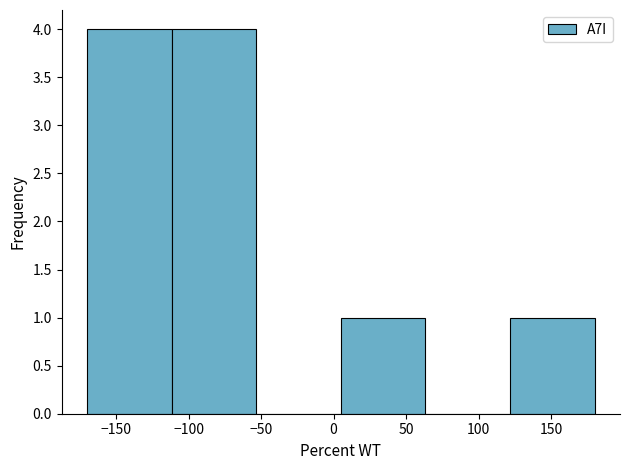

Reading left to right, list every bar in this chart as the range it spans on the x-axis followed by its height. Neither the bar edges nor the heights are printed on the chart, so give them approximately, as read against the axes.

-170 to -110: 4
-110 to -55: 4
-55 to 5: 0
5 to 65: 1
65 to 120: 0
120 to 180: 1